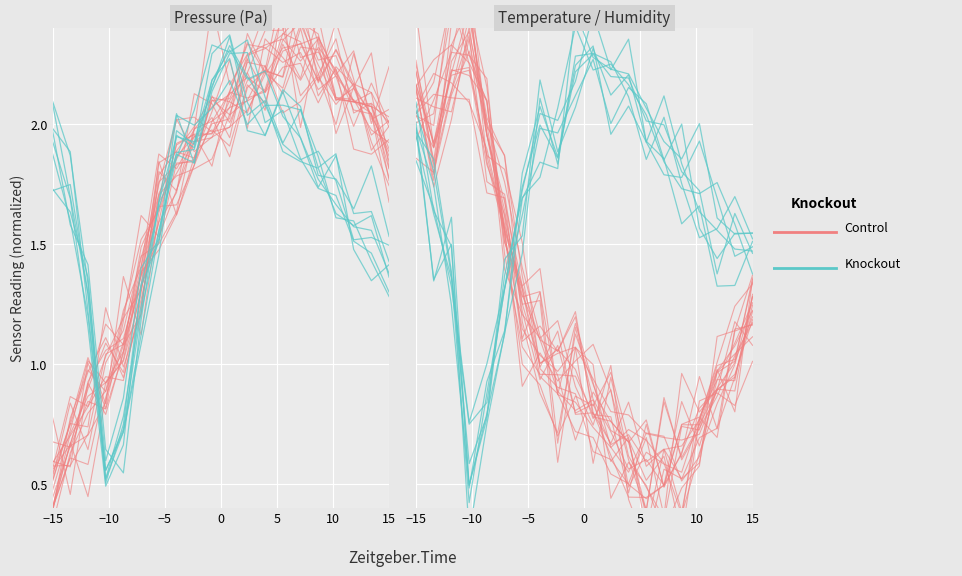

What is the value of the Knockout point at the 10th from the left?

2.1